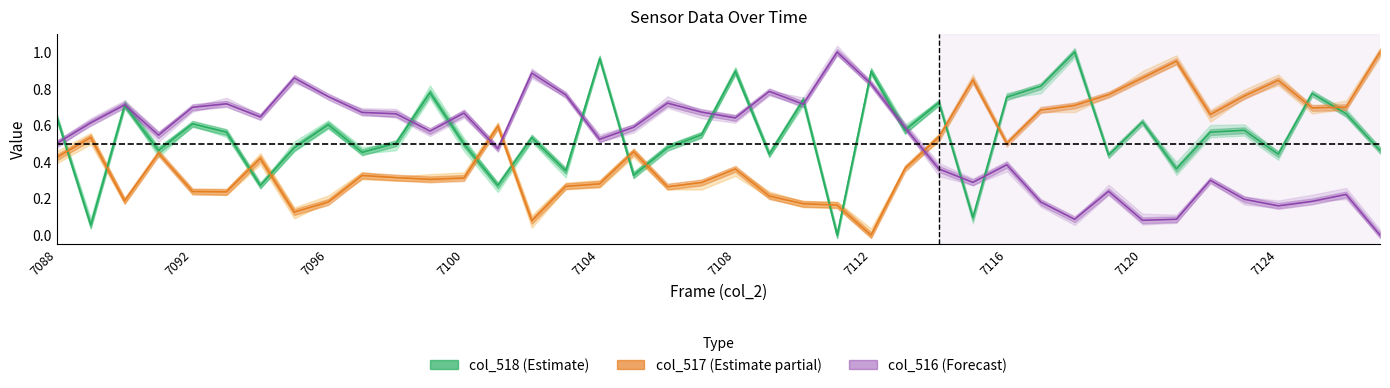

True or false: col_516 (Forecast) and col_518 (Estimate) intersect in this chart.

True